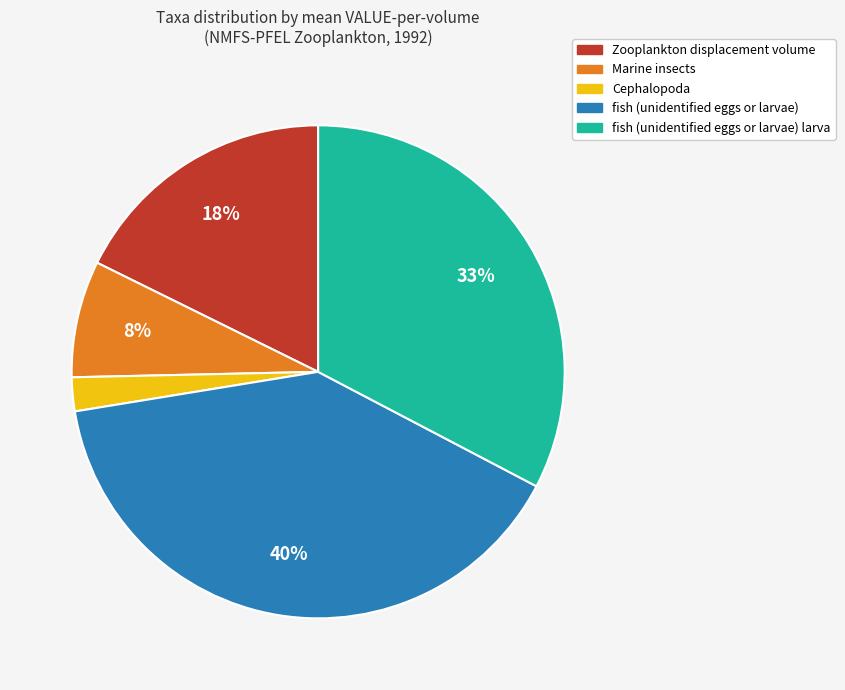

Is there a majority slice in this chart?

No